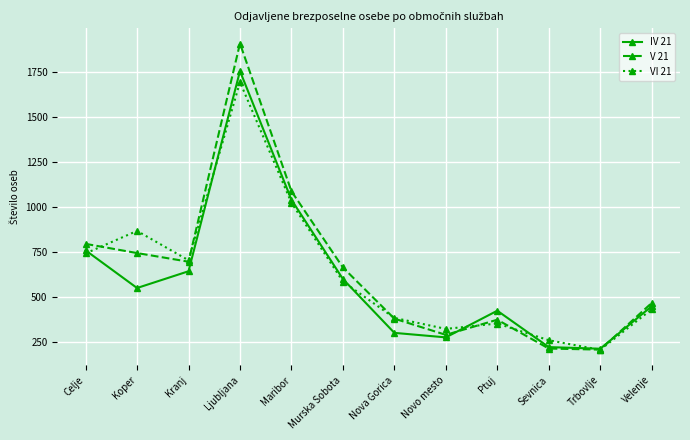

How many data points does each series have?

12